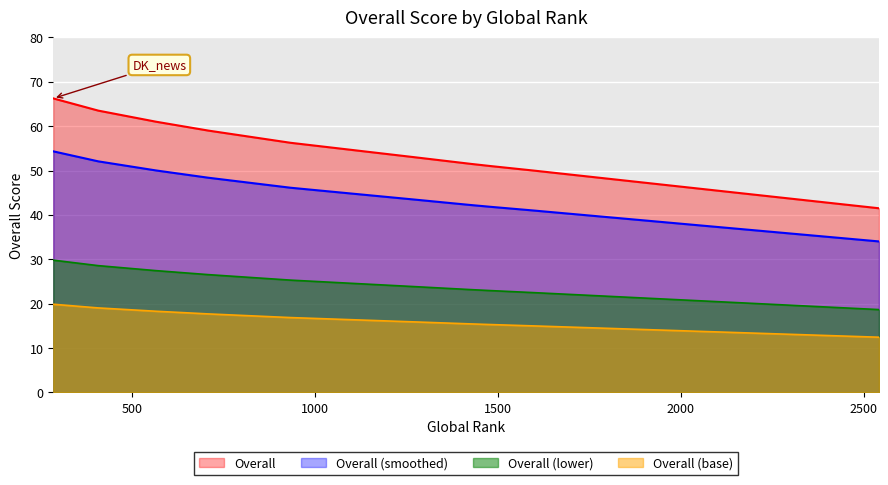

Between 407 and 1272, which is larger?

407